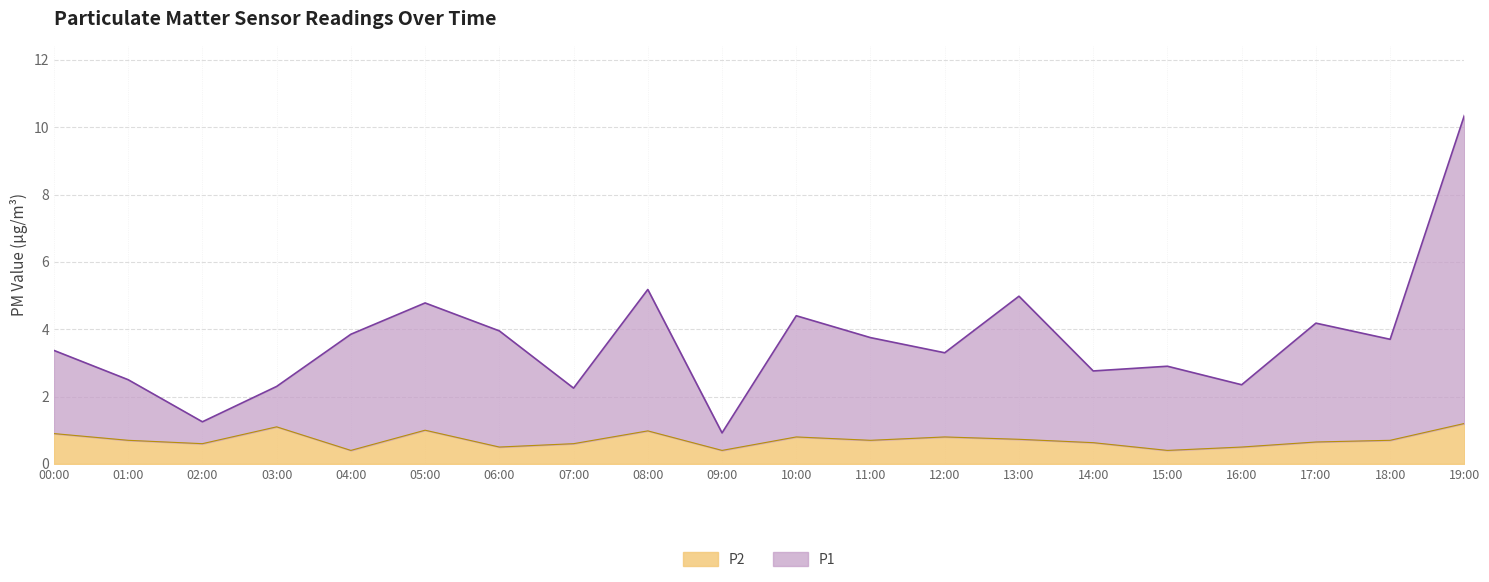

What is the label of the 13th point from the left?

12:00